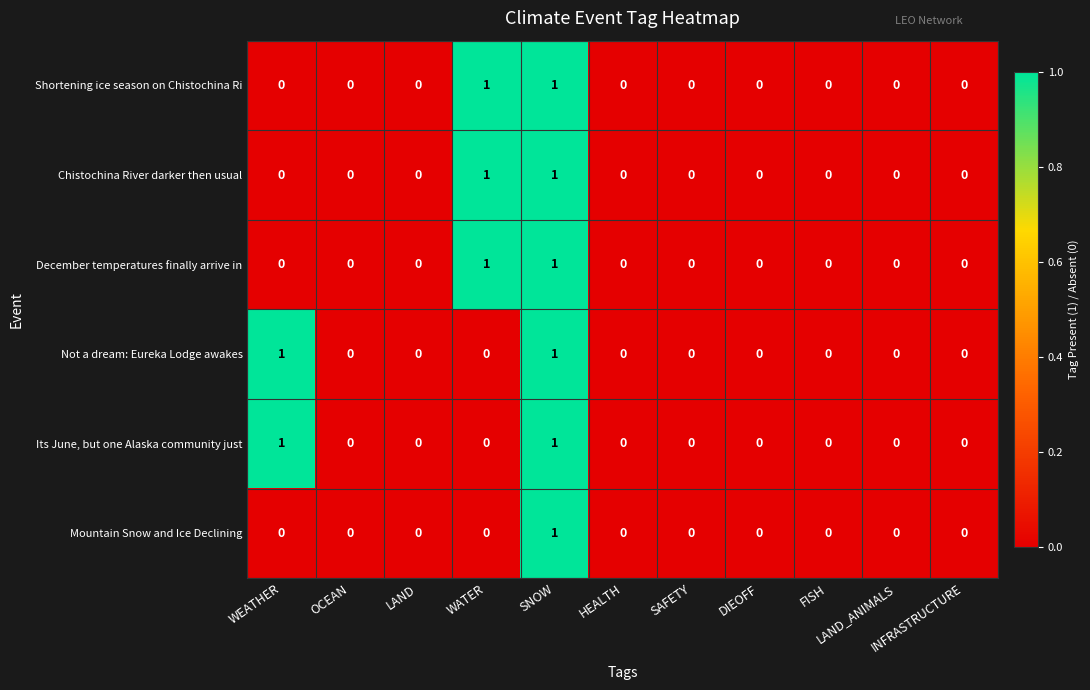

Count the Not a dream: Eureka Lodge awakes values in the range 0 to 1.

11